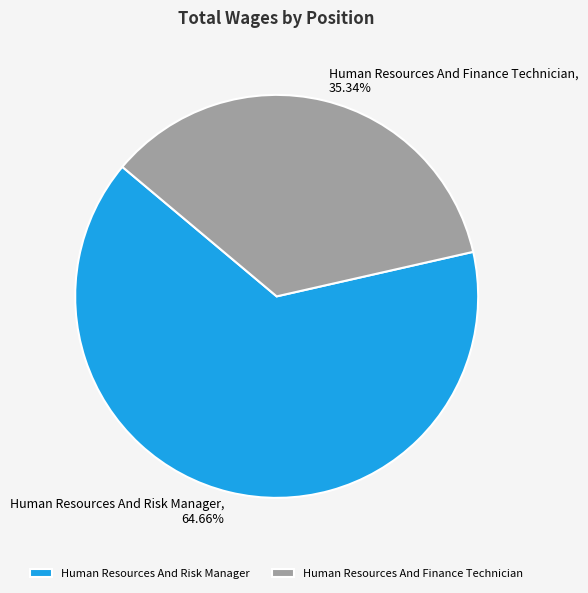

Rank the categories by value from lowest to highest.

Human Resources And Finance Technician, Human Resources And Risk Manager